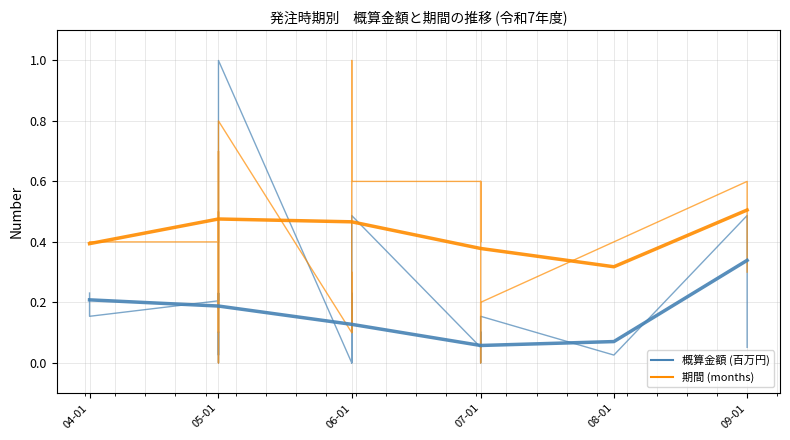

The 期間 (months) series shows 0.2 at 06-01. True or false?

True